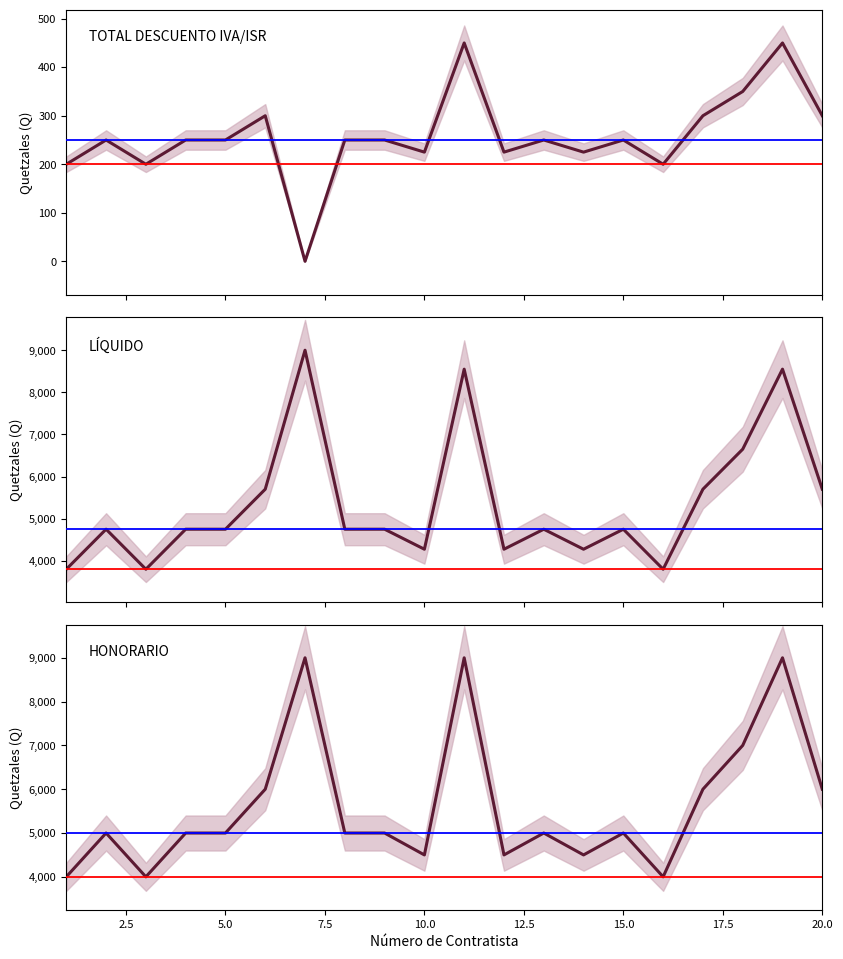

How many interior local valleys does the TOTAL DESCUENTO IVA/ISR series have?

6